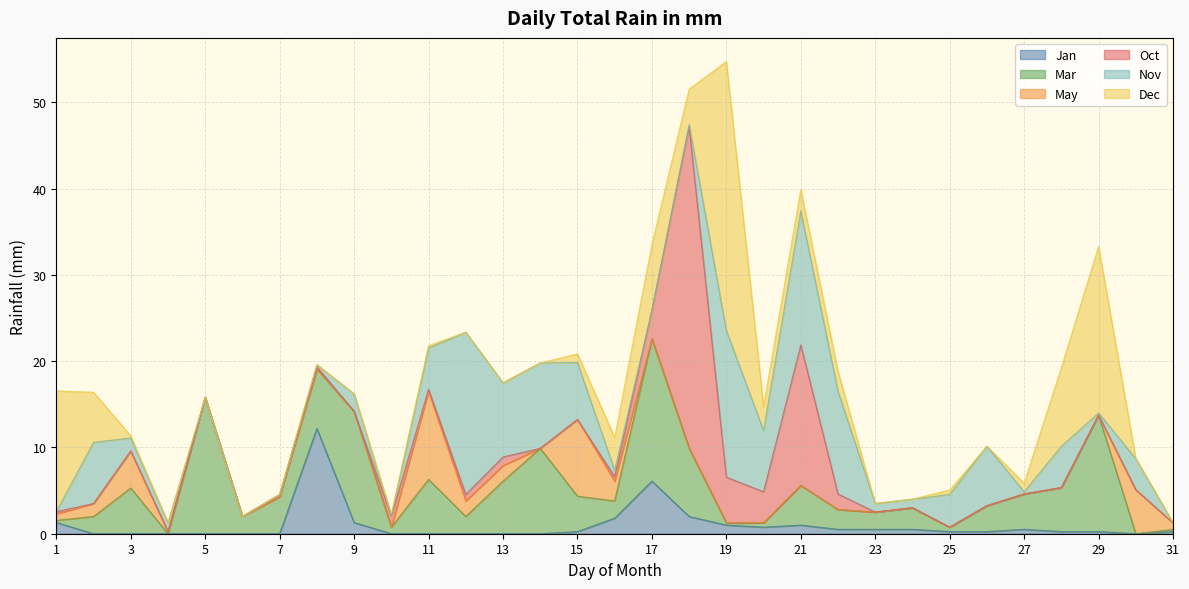

The value of Dec at 21 is 2.5. True or false?

True